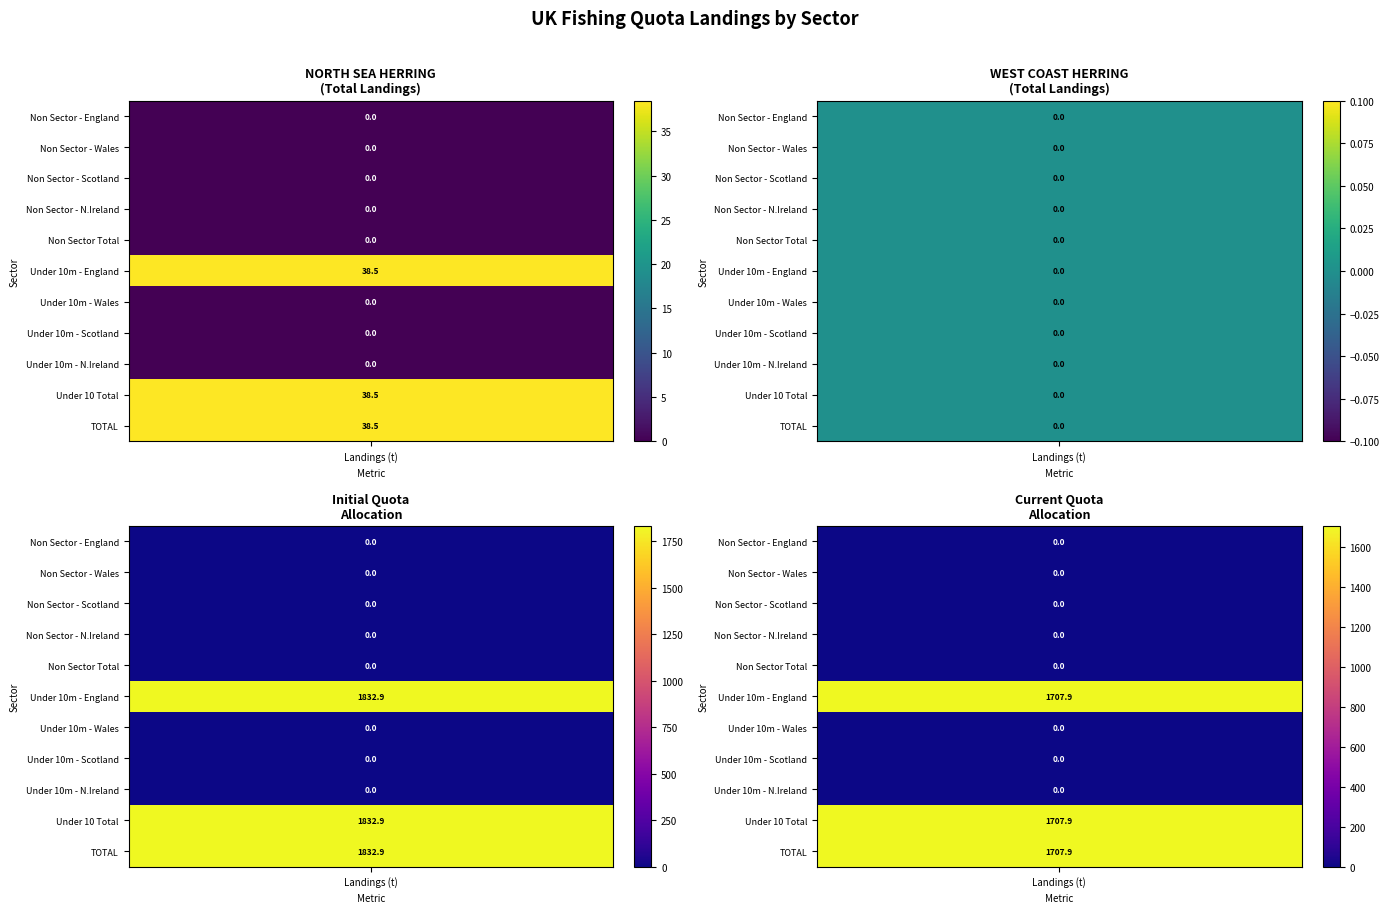

What is the sum of all NORTH SEA HERRING values?

115.4